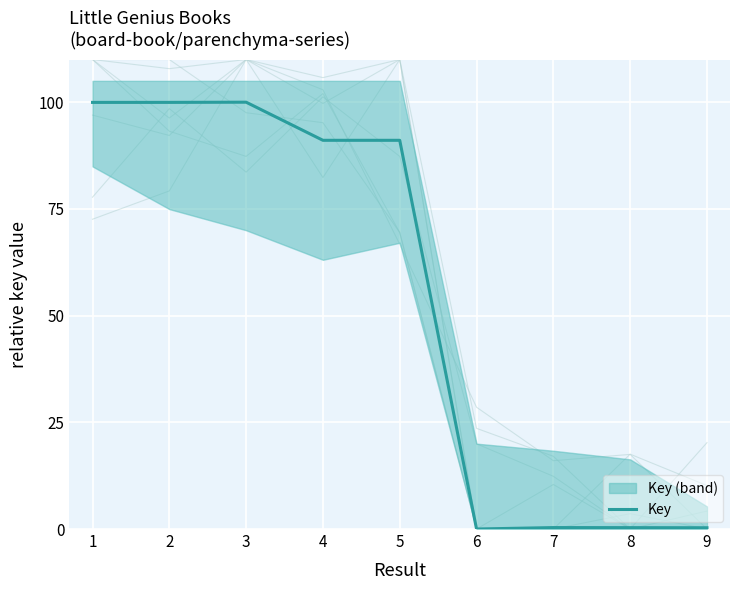

Where is the first local maximum?

3